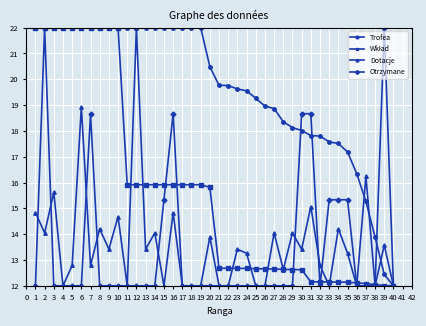

At how many categories does at least one series exceed 21?

20